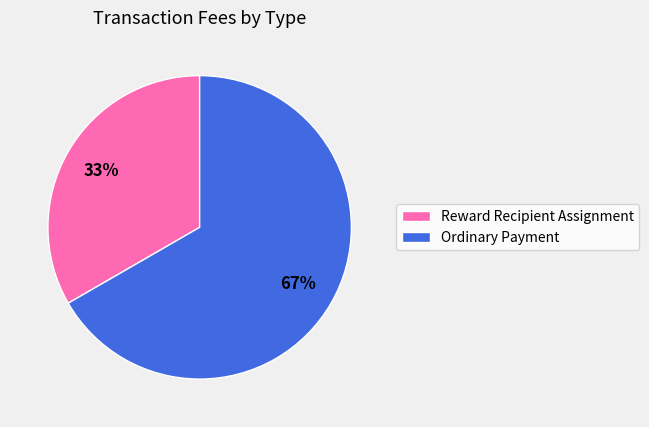

Which category accounts for the majority?

Ordinary Payment